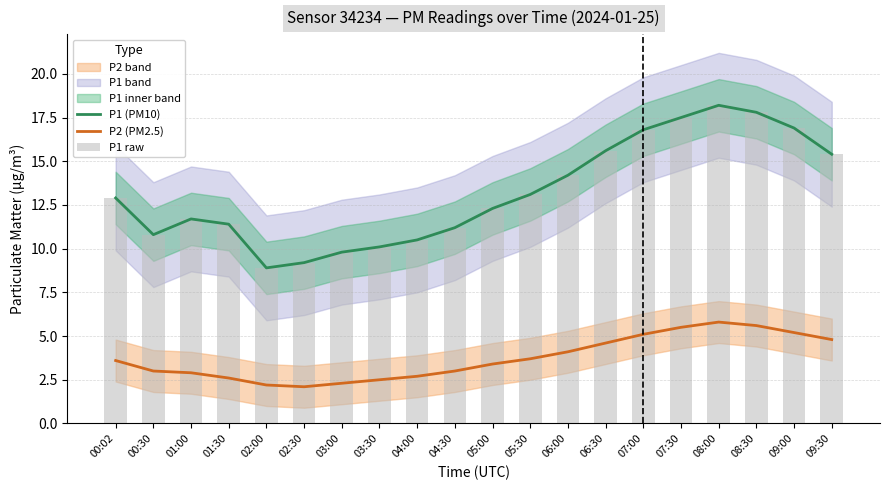

List the labels in order of P1 raw value, smallest first.

02:00, 02:30, 03:00, 03:30, 04:00, 00:30, 04:30, 01:30, 01:00, 05:00, 00:02, 05:30, 06:00, 09:30, 06:30, 07:00, 09:00, 07:30, 08:30, 08:00